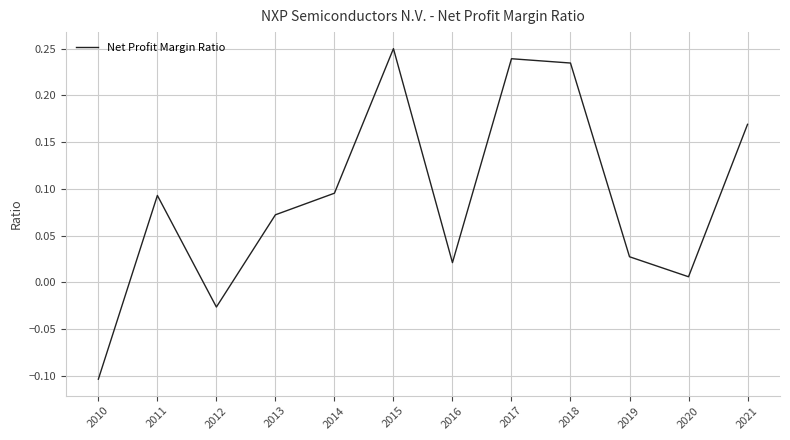

At which label is the value closest to 0?

2020